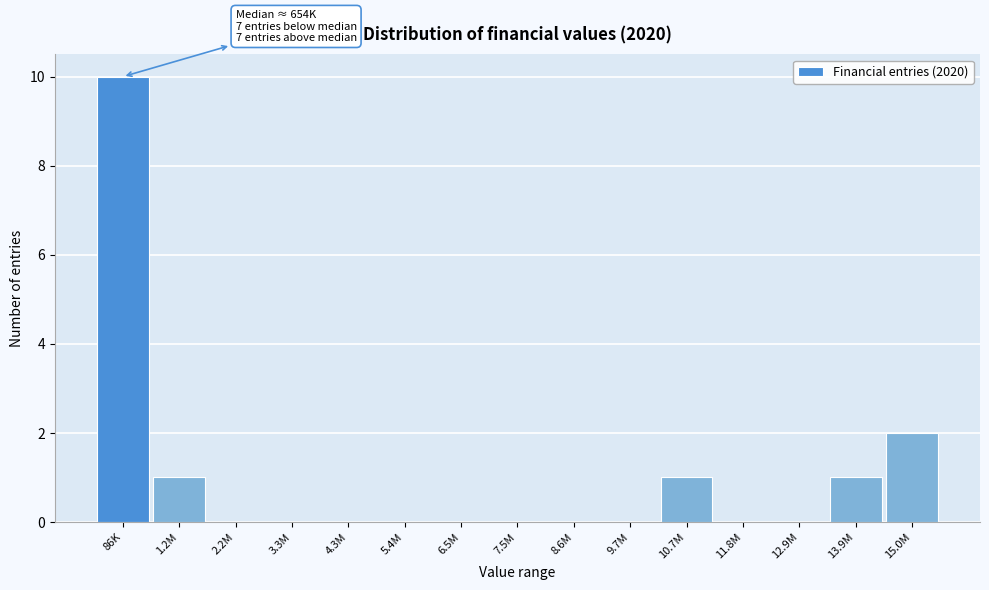

Reading right to left, extract all data points from this chart.

15.0M=2	13.9M=1	12.9M=0	11.8M=0	10.7M=1	9.7M=0	8.6M=0	7.5M=0	6.5M=0	5.4M=0	4.3M=0	3.3M=0	2.2M=0	1.2M=1	86K=10